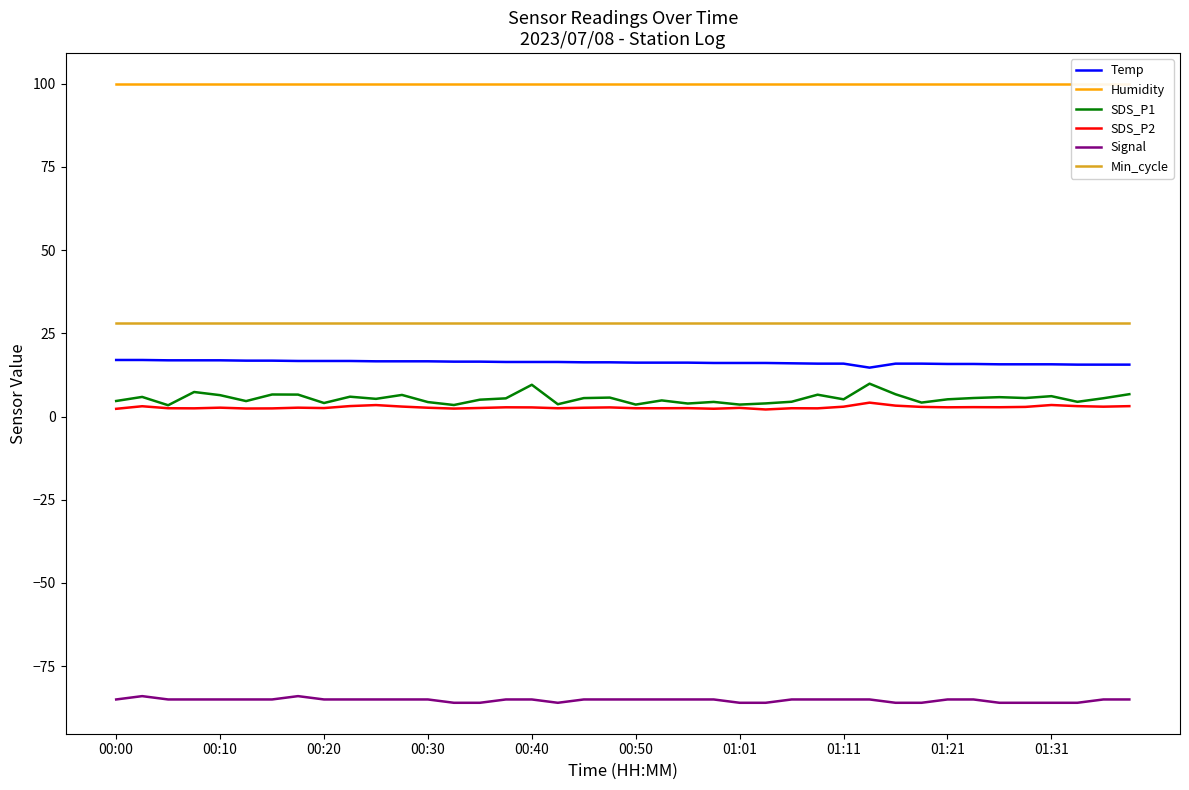

True or false: Humidity and SDS_P2 intersect in this chart.

False